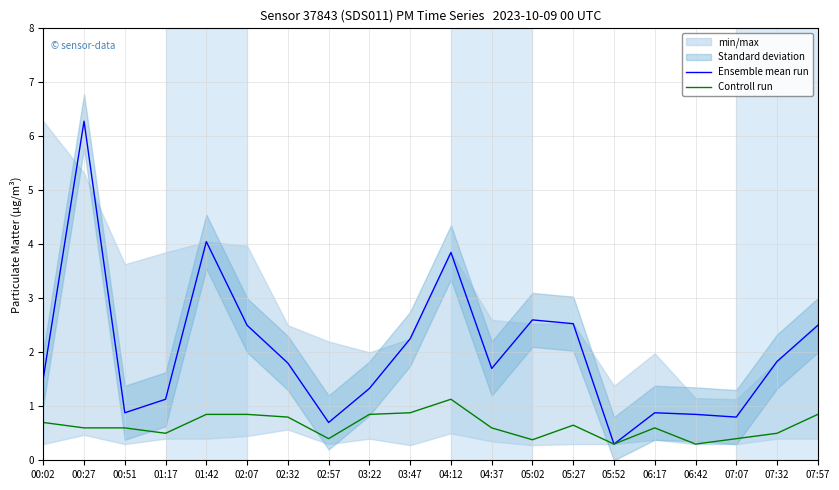

How many data points does each series have?

20